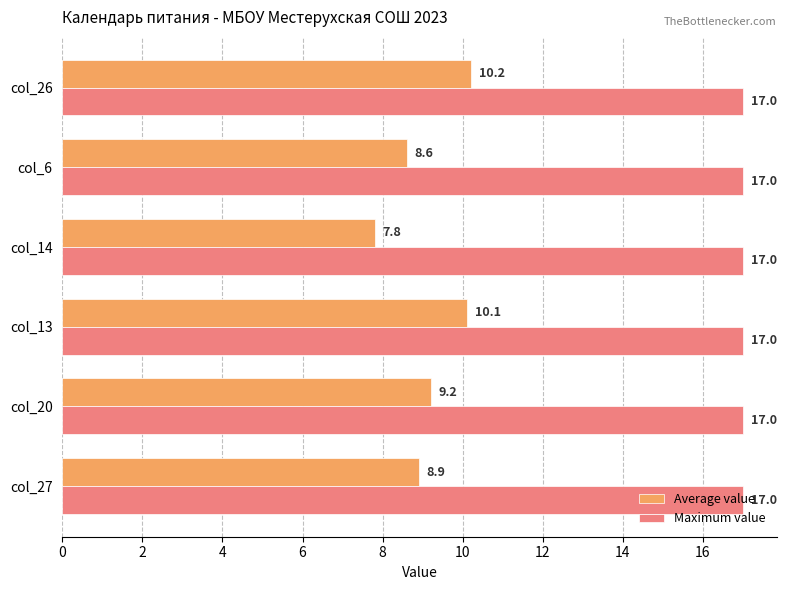

Which category has the highest value in the Average value series?

col_26